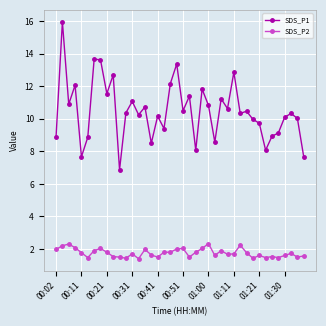

True or false: SDS_P1 and SDS_P2 cross at least once.

False